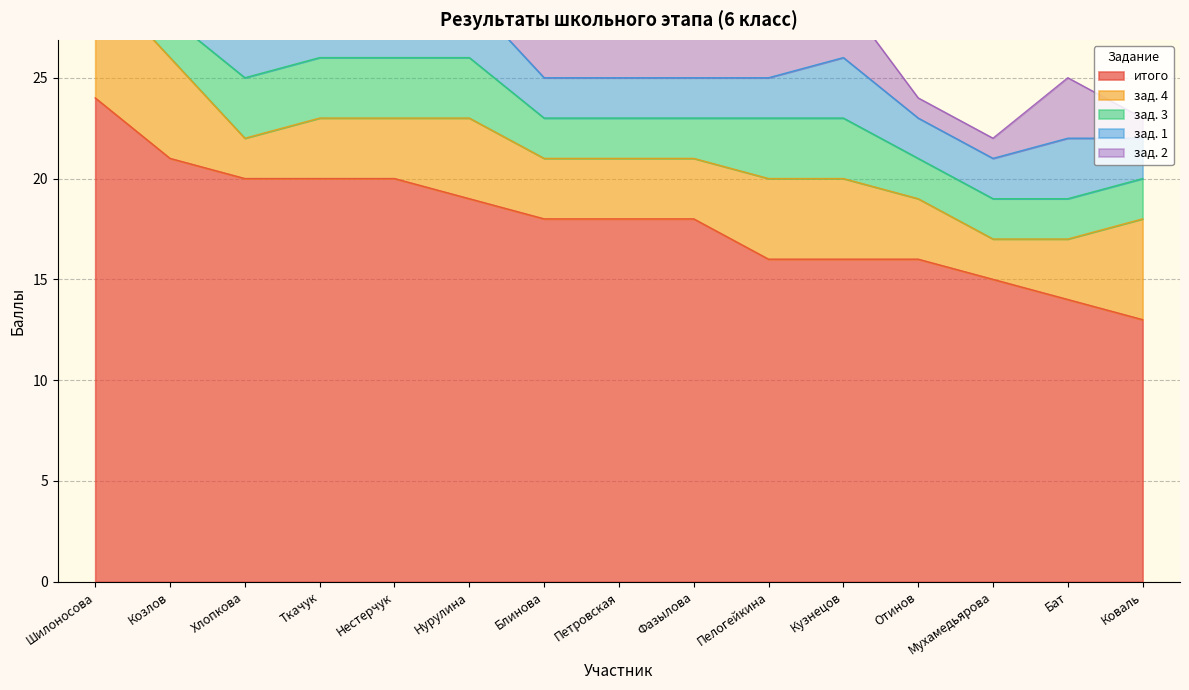

Between Хлопкова and Кузнецов, which is larger?

Хлопкова